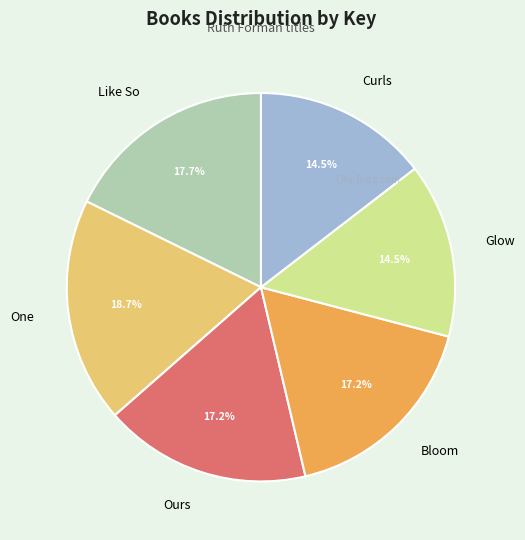

Which category has the biggest portion of the pie?

One